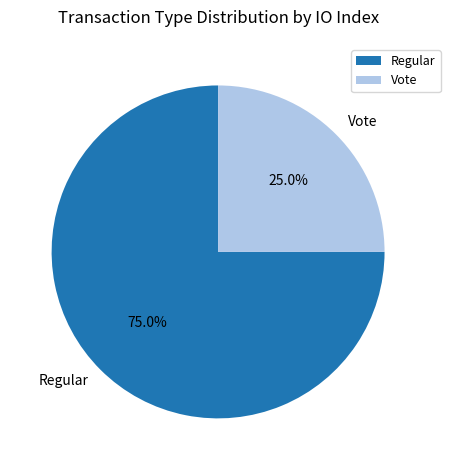

To the nearest percent, what portion does Regular represent?

75%